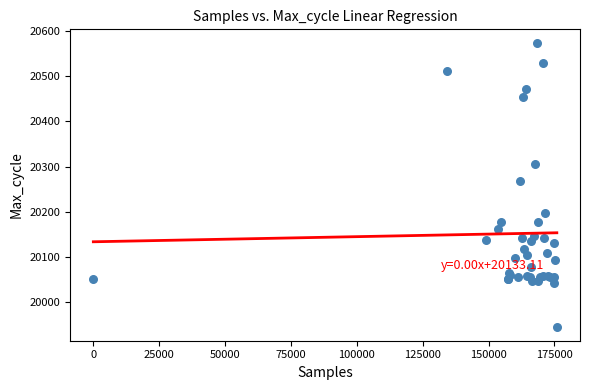

What Y value in the scatter plot is closest to 20259?

20268